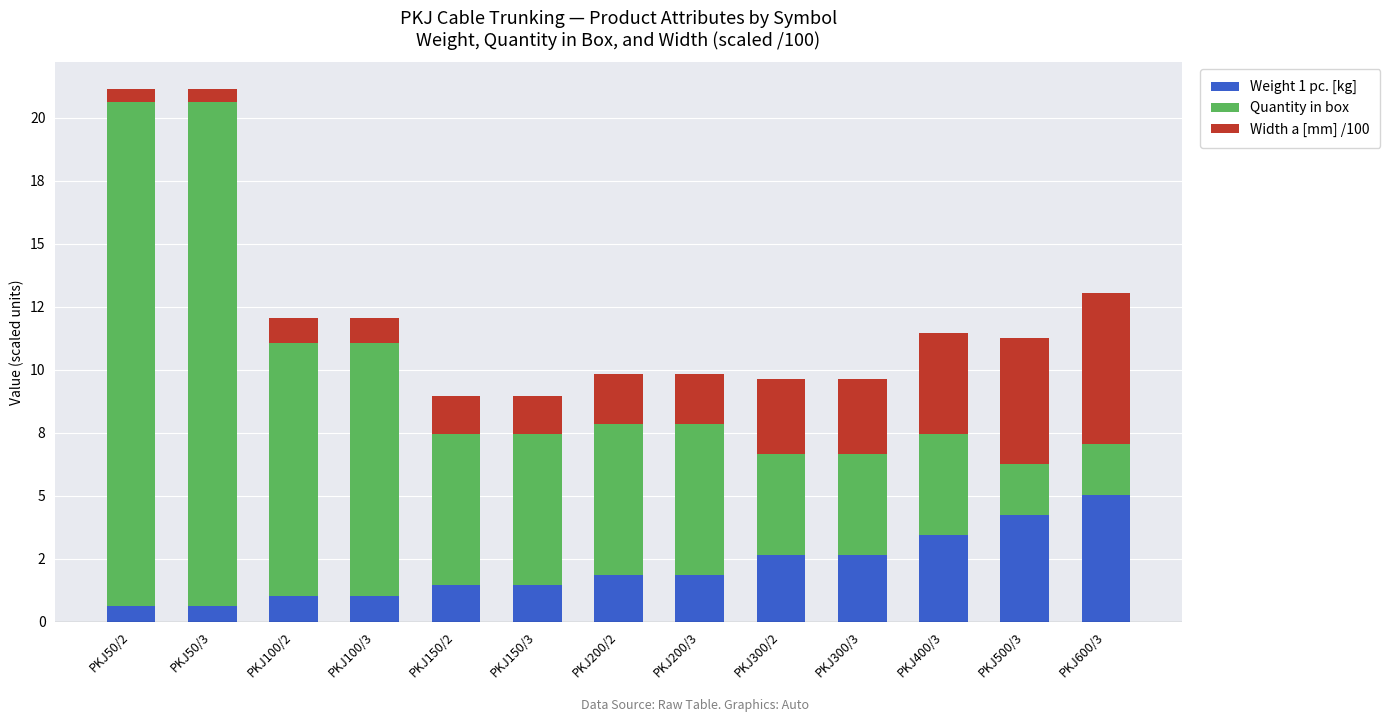

What are all the series names shown in the legend?

Weight 1 pc. [kg], Quantity in box, Width a [mm] /100